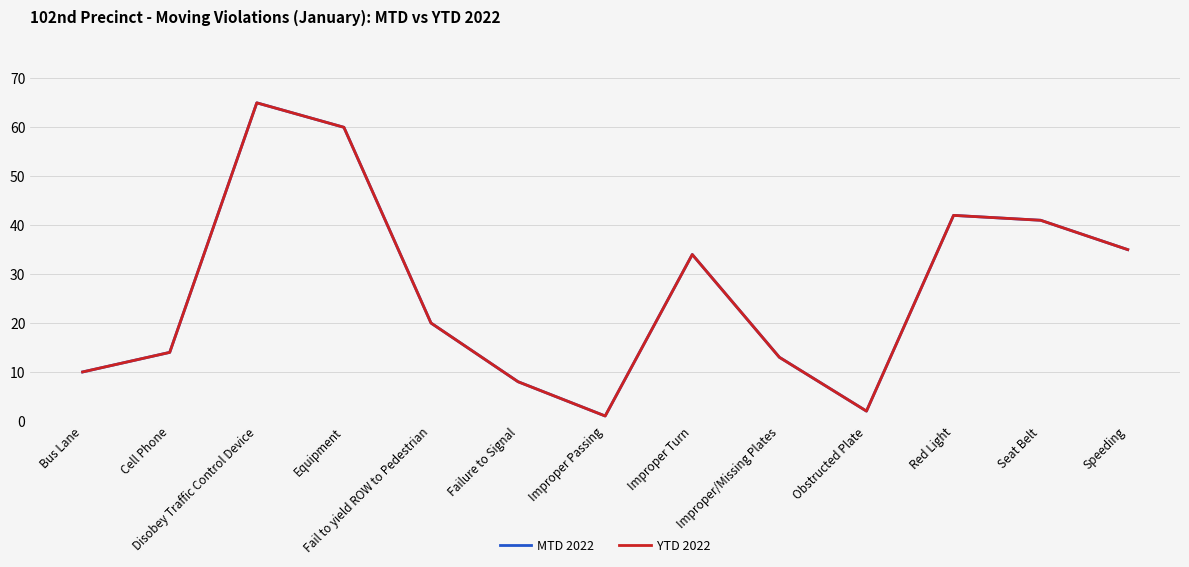

Does the chart have visible grid lines?

Yes